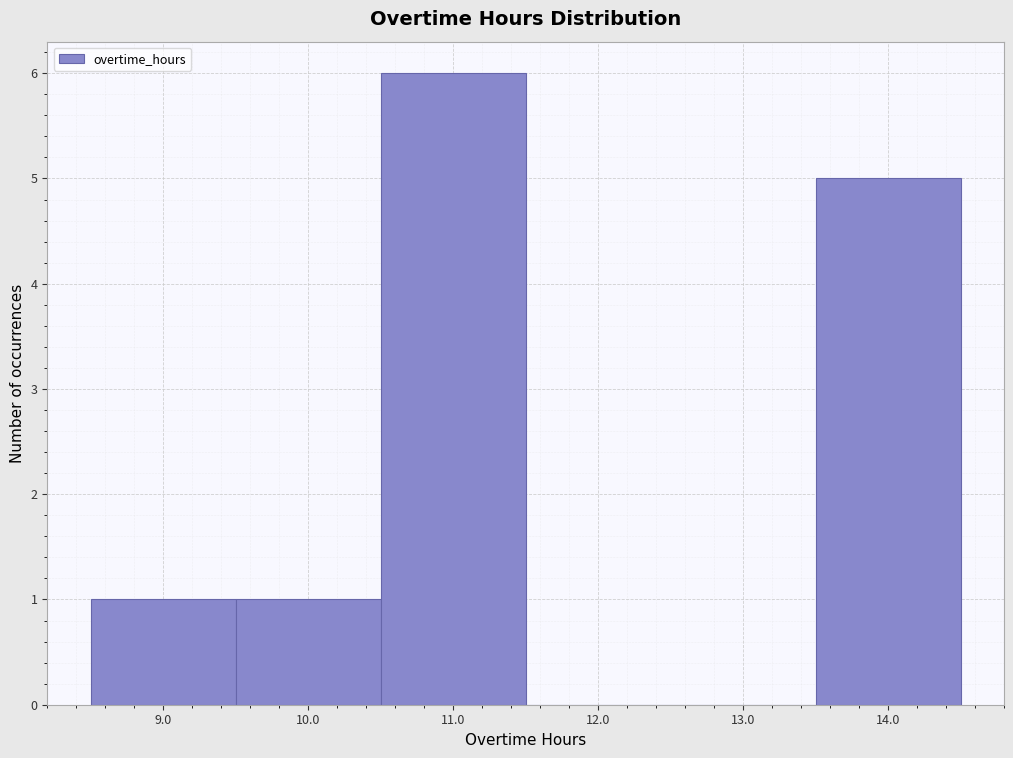

Over which range of the x-axis is the bar tallest?

10.5 to 11.5